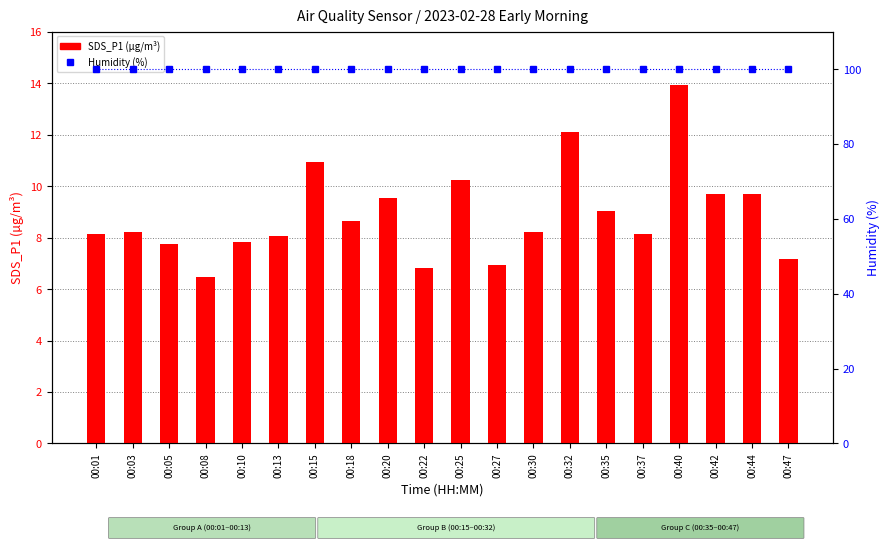

Reading left to right, list all the values displayed in this chart.

SDS_P1: 8.2	8.2	7.8	6.5	7.8	8.1	10.9	8.6	9.6	6.8	10.2	7.0	8.2	12.1	9.0	8.1	13.9	9.7	9.7	7.2
Humidity (%): 99.9	99.9	99.9	99.9	99.9	99.9	99.9	99.9	99.9	99.9	99.9	99.9	99.9	99.9	99.9	99.9	99.9	99.9	99.9	99.9